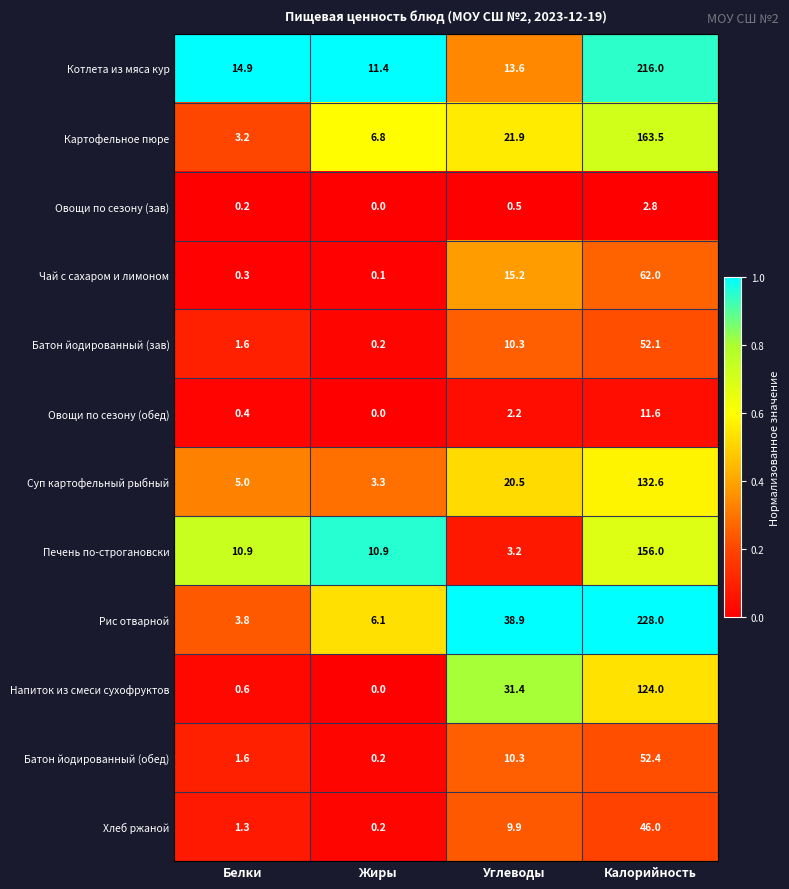

Between Углеводы and Калорийность, which series saw the biggest shift?

Котлета из мяса кур